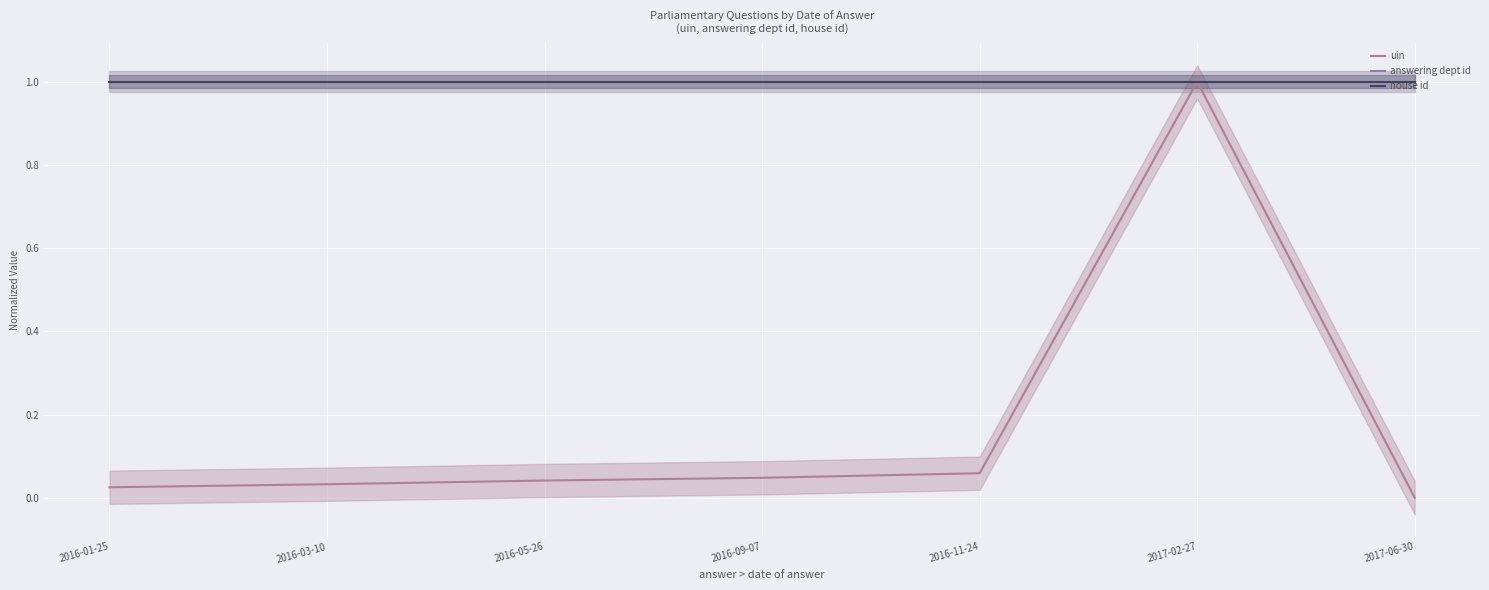

Does the chart display data point markers on the line(s)?

No